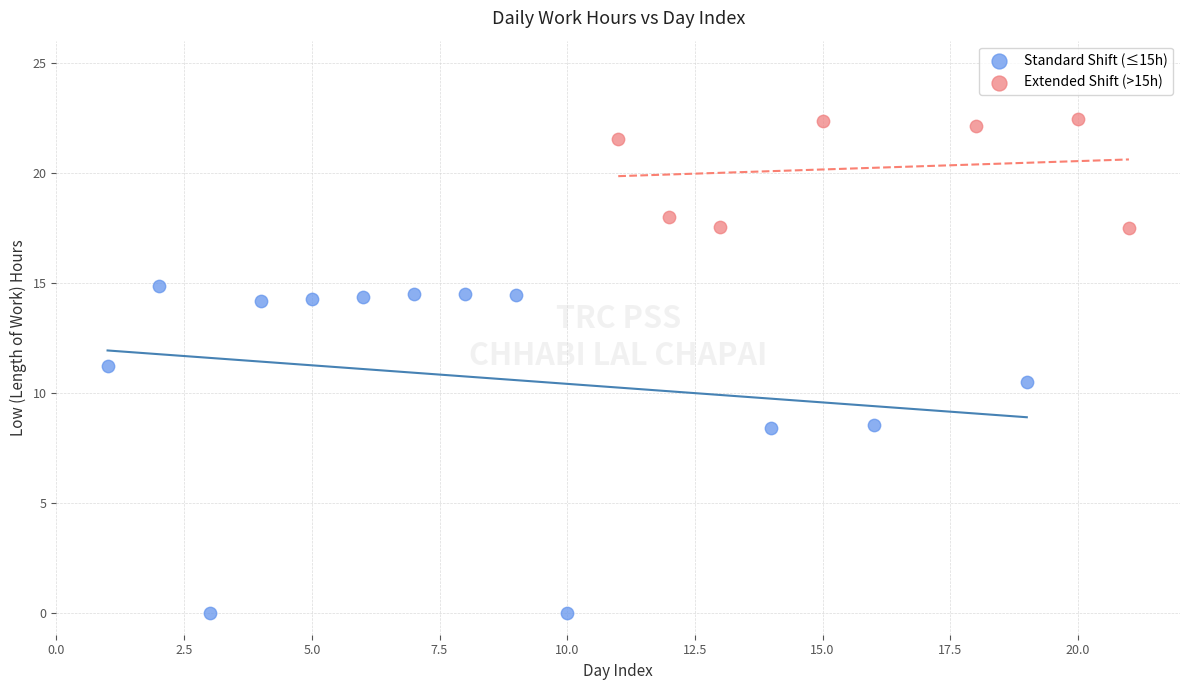

Which series has the largest Y range (max minus min)?

Standard Shift (≤15h)